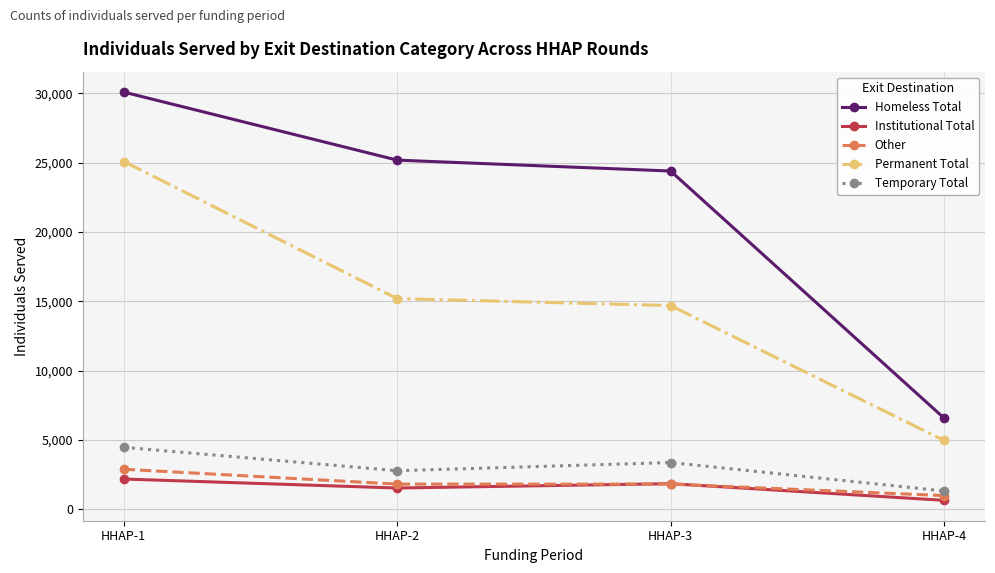

How many distinct data groups are displayed?

5